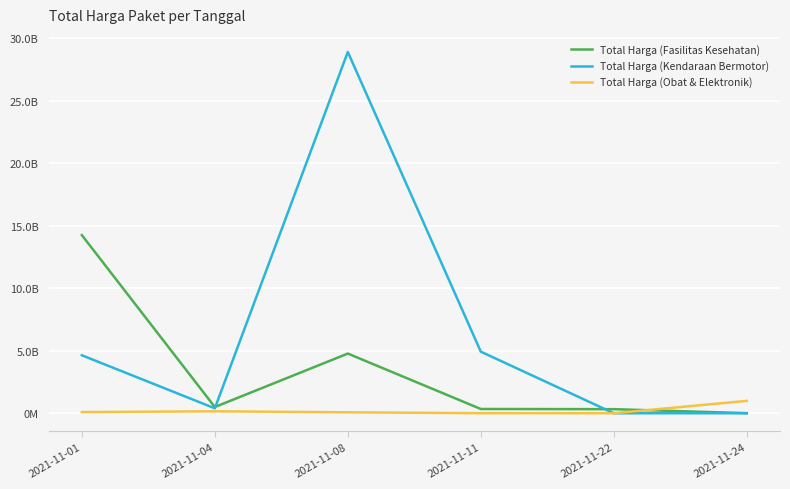

Rank the series at 2021-11-11 from lowest to highest value.

Total Harga (Obat & Elektronik), Total Harga (Fasilitas Kesehatan), Total Harga (Kendaraan Bermotor)